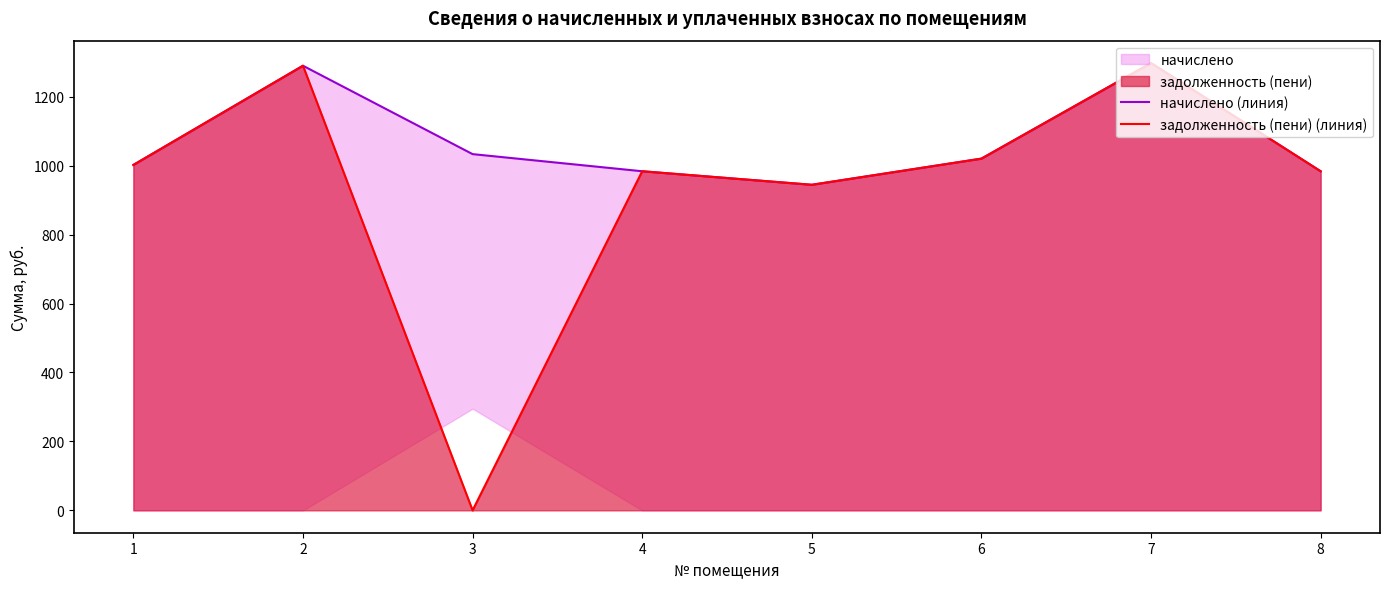

Is it true that задолженность (пени) (линия) equals 1001.9 at 1?

True